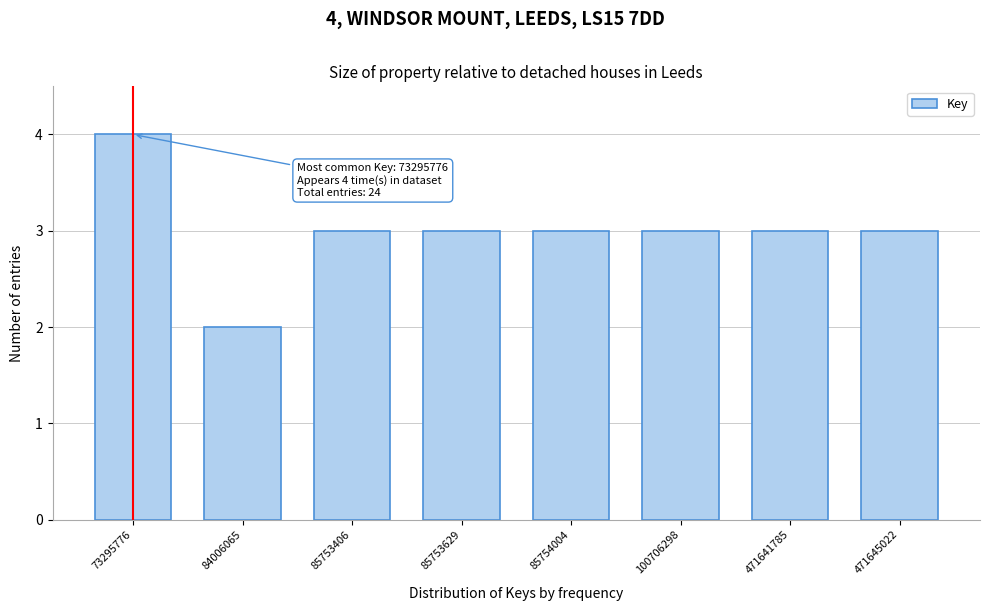

Reading right to left, extract all data points from this chart.

3	3	3	3	3	3	2	4